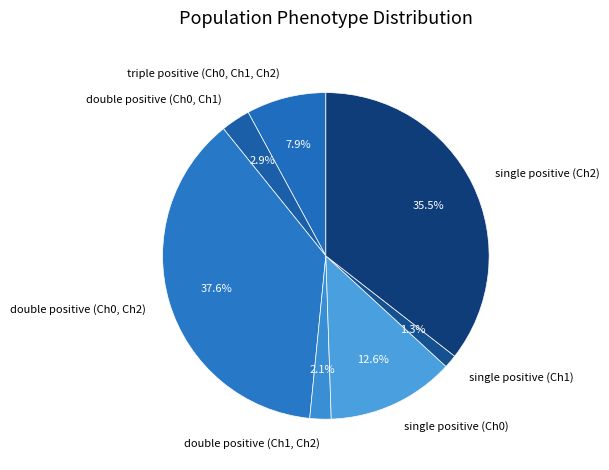

What is the ratio of the value at double positive (Ch0, Ch2) to the value at double positive (Ch1, Ch2)?

17.9